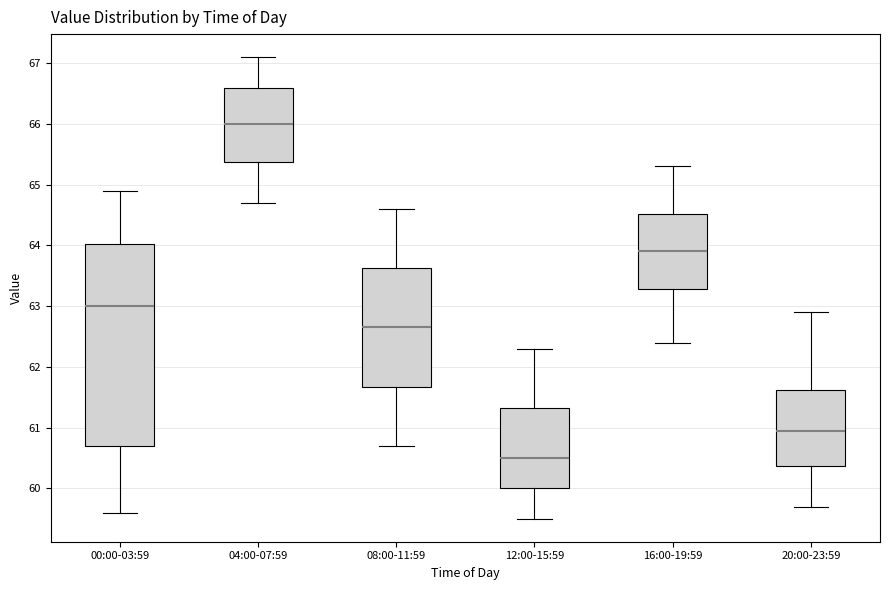

Which box has the lowest median line?

12:00-15:59